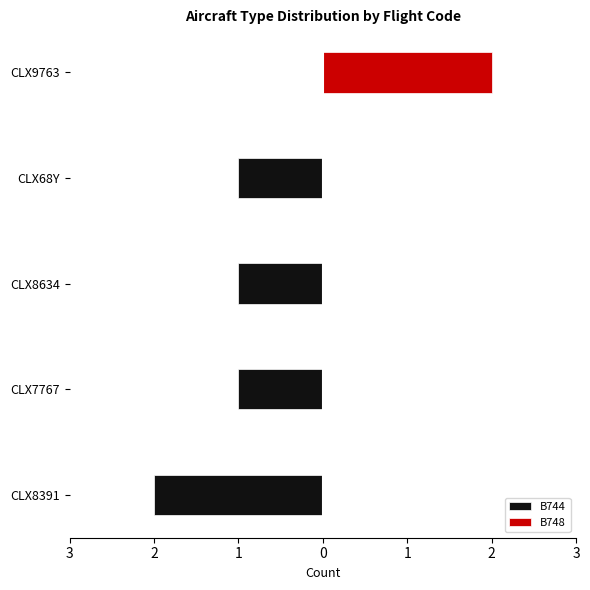

Rank the series at CLX8391 from lowest to highest value.

B744, B748